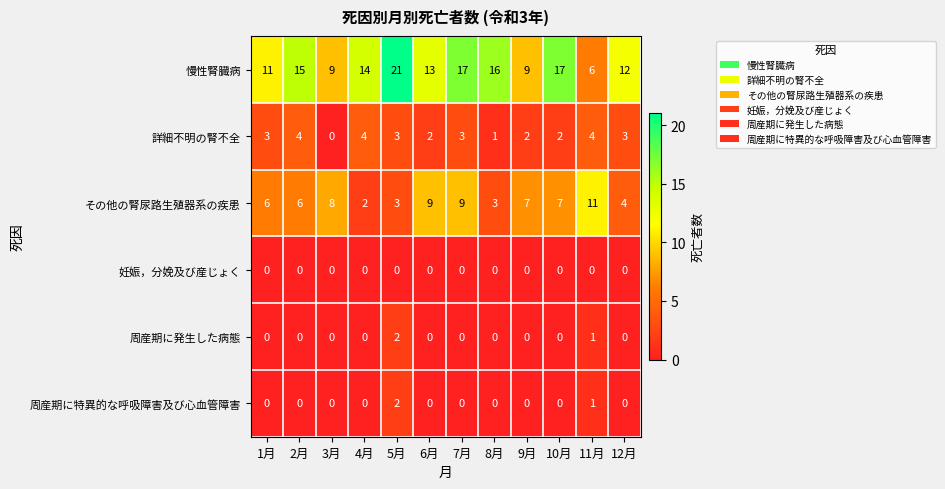

How many categories are shown in the chart?

12